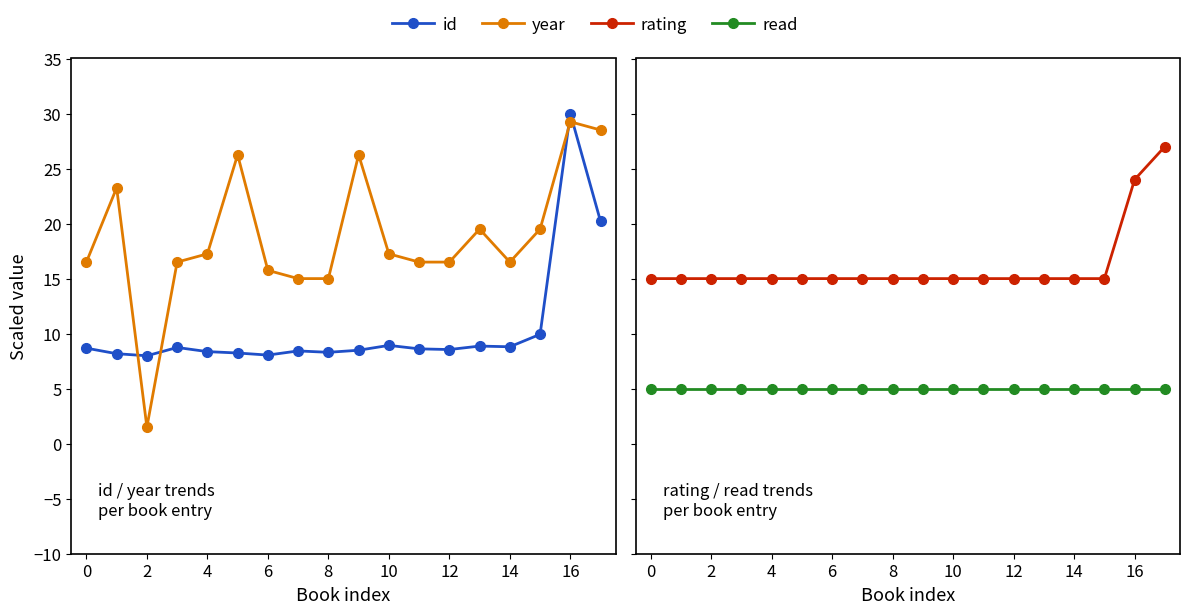

What is the total value across all series at 12?

43.4